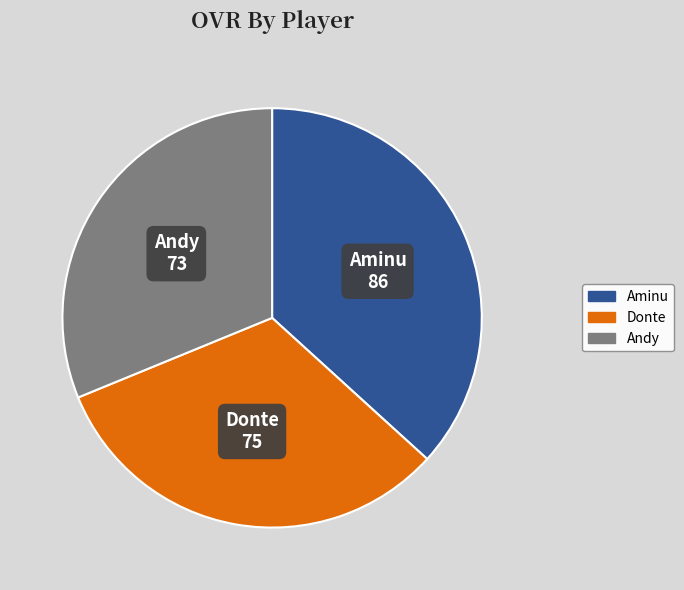

How many segments does this pie chart have?

3